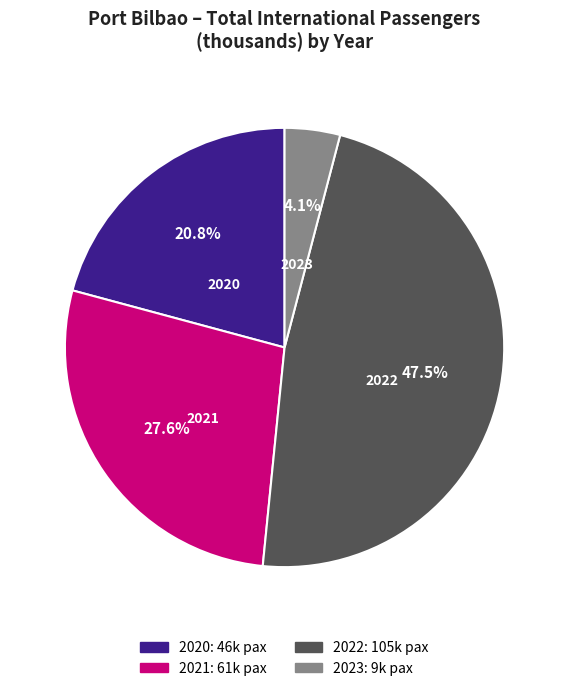

Is there any slice that represents more than half of the pie?

No